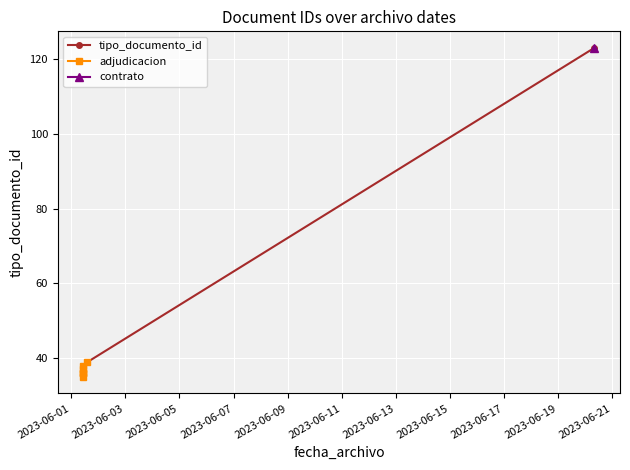

What is the smallest value displayed?

35